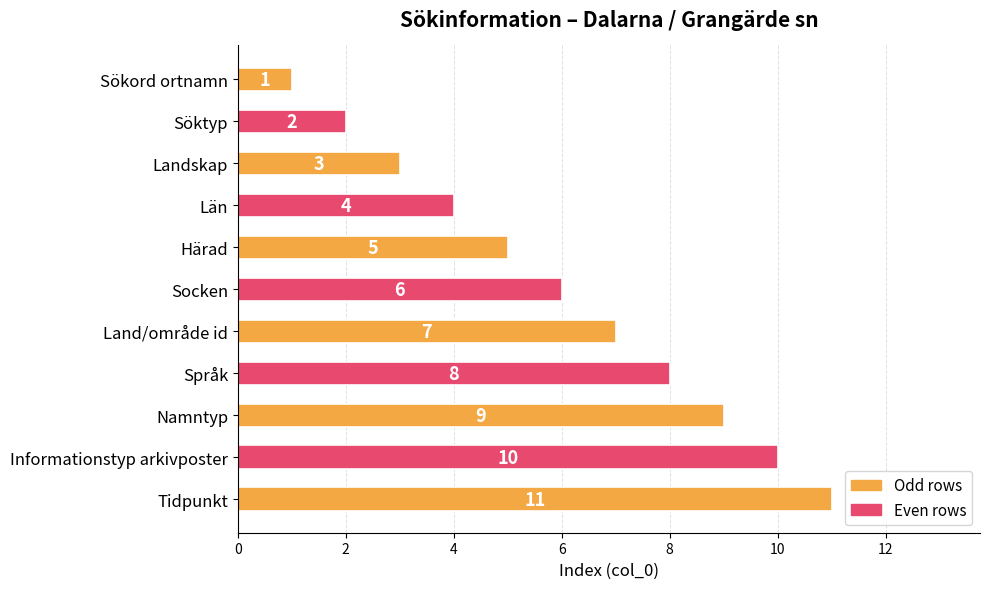

True or false: the data shows 4 at Tidpunkt.

False